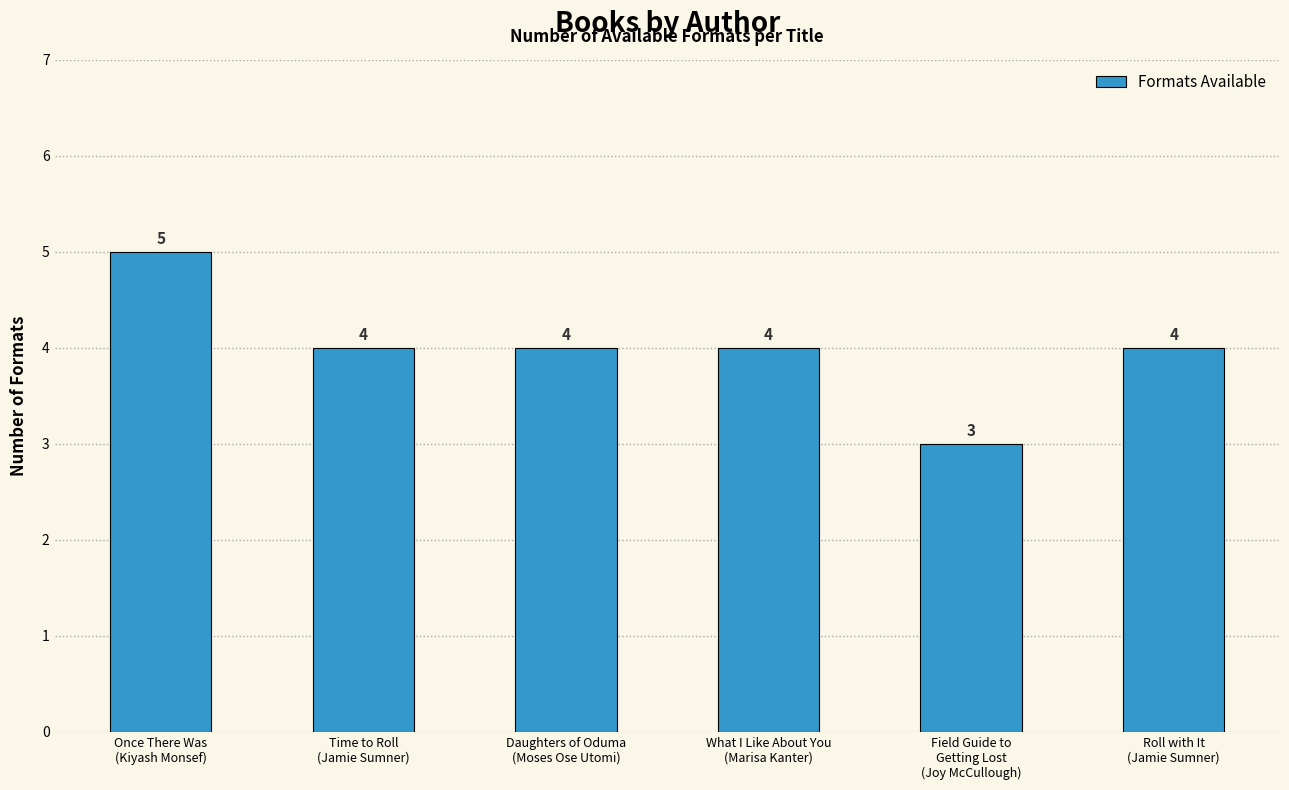

What is the value of the 6th bar from the left?

4